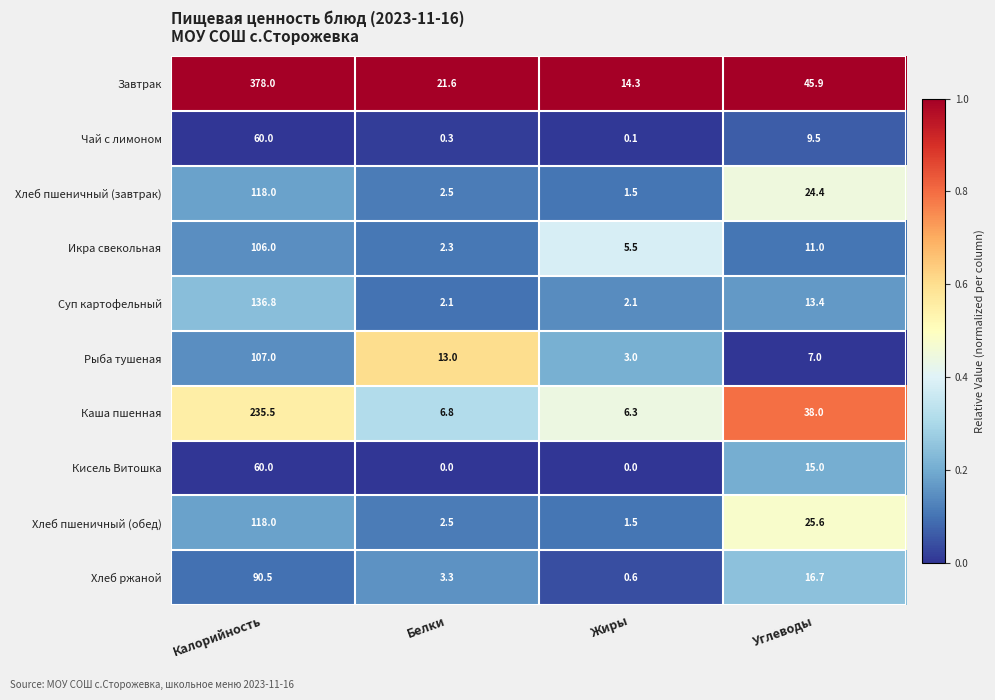

Which series changed the most between Калорийность and Углеводы?

Завтрак